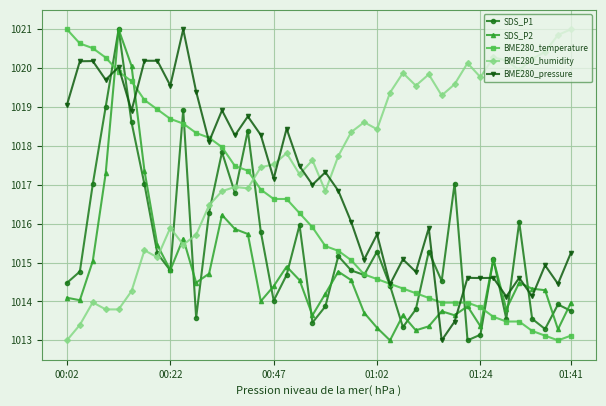

What is the value of the SDS_P2 point at the 7th from the left?

1017.4